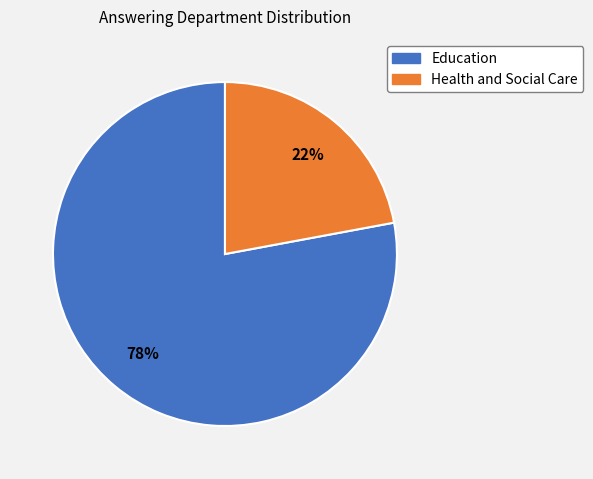

To the nearest percent, what percentage of the pie is Education?

78%